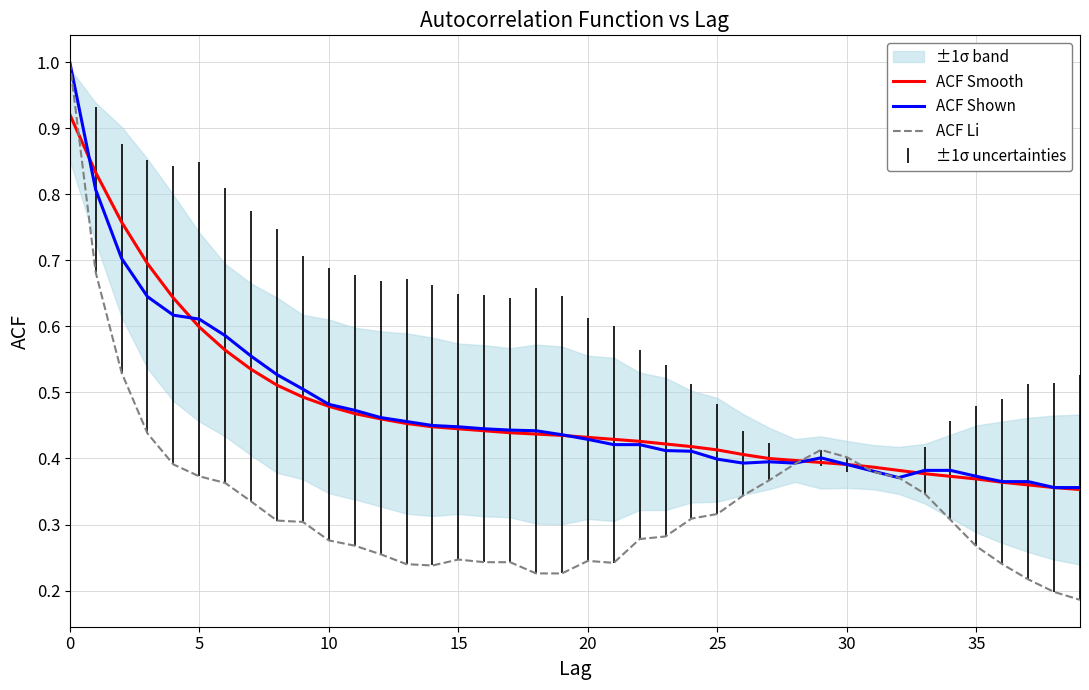

What is the highest value of the ACF Li series?

1.0